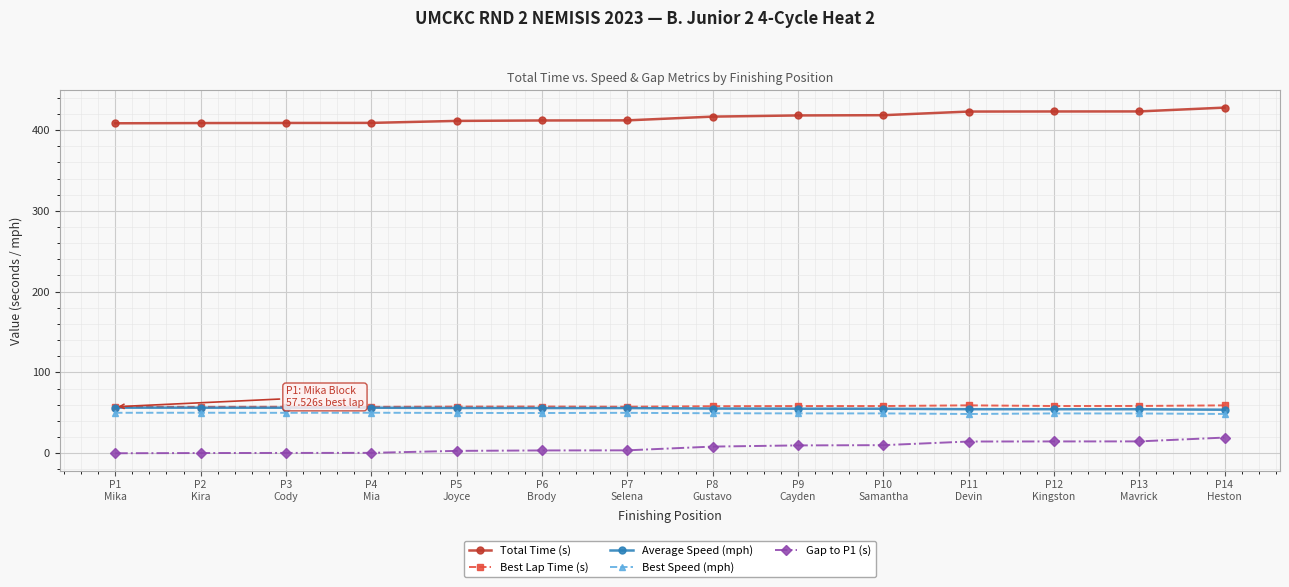

True or false: Average Speed (mph) has a value of 12.4 at P13
Mavrick.

False